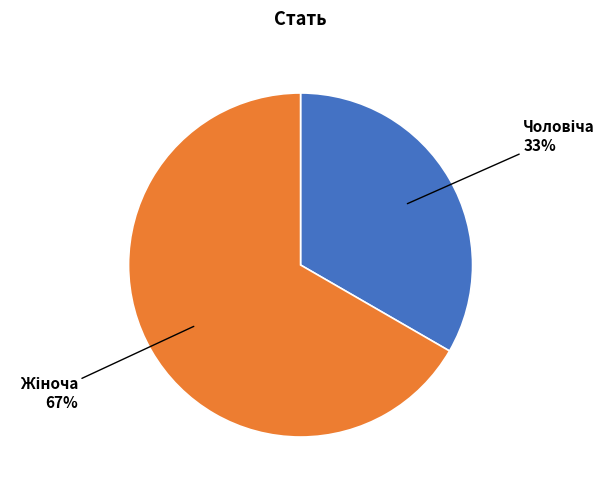

Is there a majority slice in this chart?

Yes